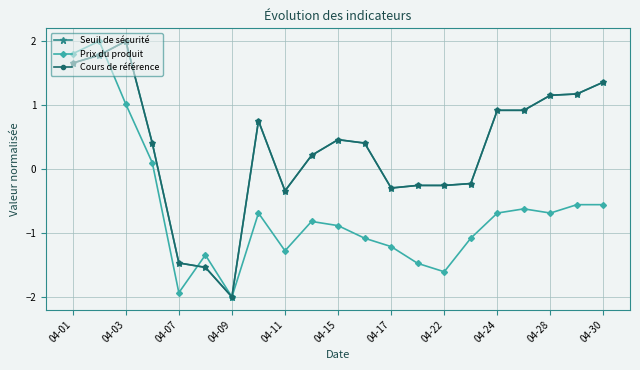

What is the smallest value displayed?

-2.0